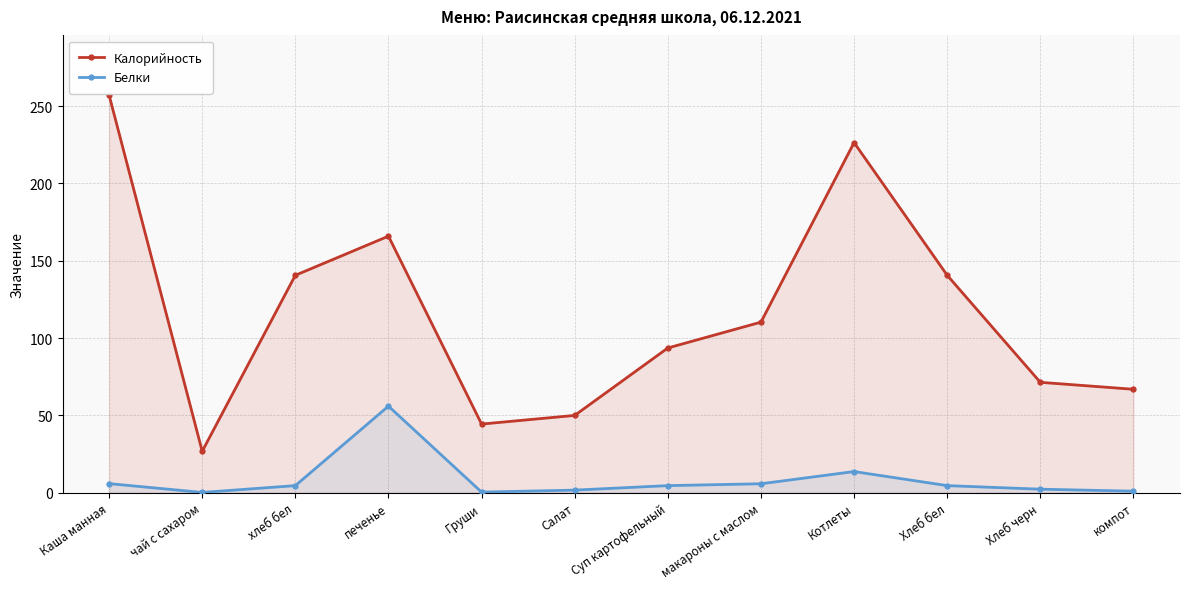

Reading left to right, what are all the values shown in this chart?

Калорийность: Каша манная=257.1	чай с сахаром=26.8	хлеб бел=140.6	печенье=165.9	Груши=44.4	Салат=50.0	Суп картофельный=93.6	макароны с маслом=110.3	Котлеты=226.4	Хлеб бел=140.6	Хлеб черн=71.4	компот=66.9
Белки: Каша манная=5.9	чай с сахаром=0.2	хлеб бел=4.6	печенье=56.0	Груши=0.4	Салат=1.7	Суп картофельный=4.6	макароны с маслом=5.8	Котлеты=13.7	Хлеб бел=4.6	Хлеб черн=2.3	компот=1.0